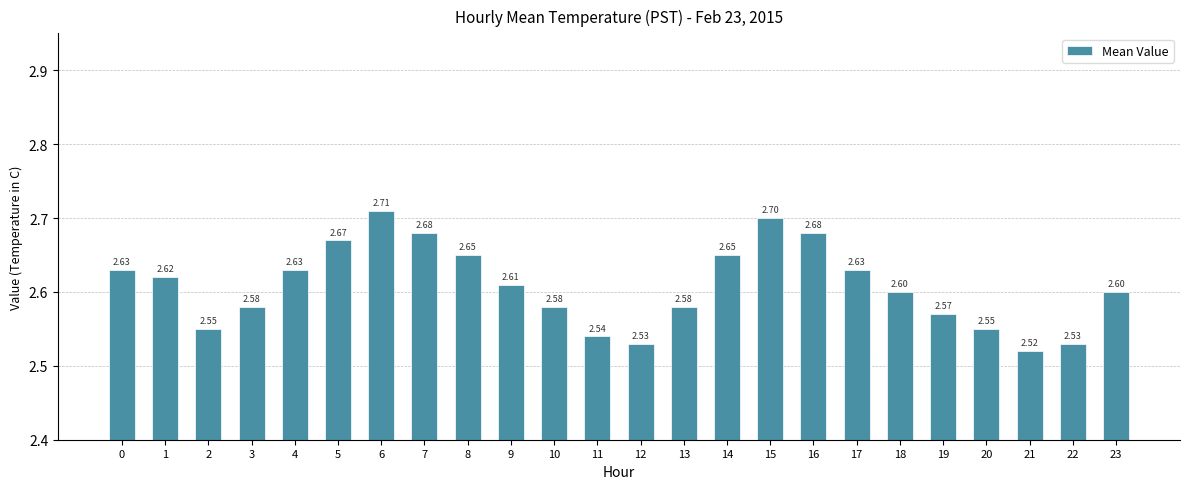

Which has a higher value, 23 or 19?

23